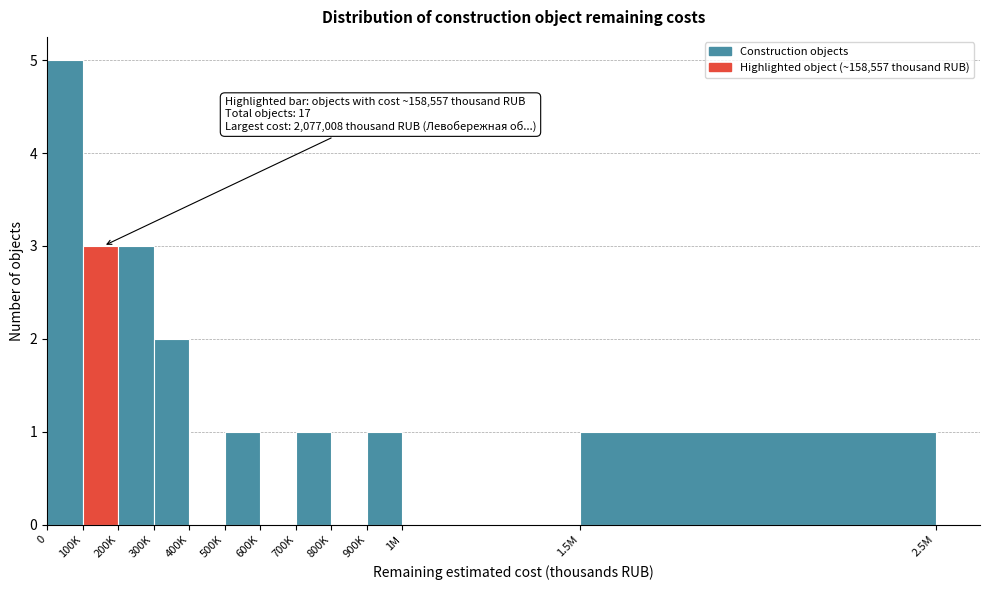

Reading left to right, list all the values displayed in this chart.

0=5	100K=3	200K=3	300K=2	400K=0	500K=1	600K=0	700K=1	800K=0	900K=1	1M=0	1.5M=1